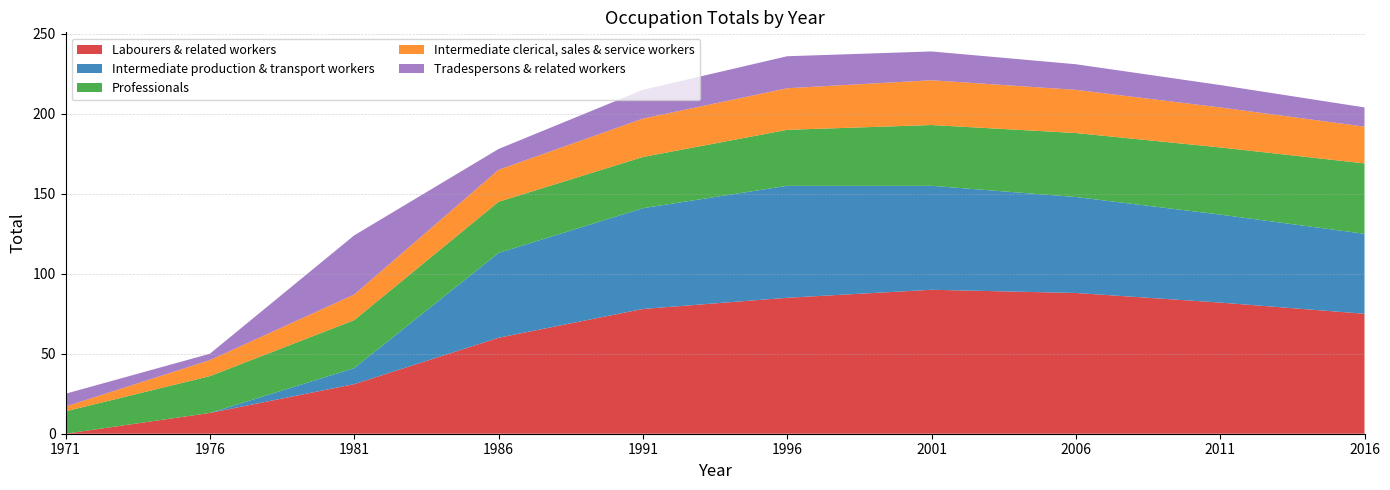

Reading left to right, what are all the values shown in this chart?

Labourers & related workers: 1971=0	1976=13	1981=31	1986=60	1991=78	1996=85	2001=90	2006=88	2011=82	2016=75
Intermediate production & transport workers: 1971=0	1976=0	1981=10	1986=53	1991=63	1996=70	2001=65	2006=60	2011=55	2016=50
Professionals: 1971=14	1976=23	1981=30	1986=32	1991=32	1996=35	2001=38	2006=40	2011=42	2016=44
Intermediate clerical, sales & service workers: 1971=3	1976=10	1981=16	1986=20	1991=24	1996=26	2001=28	2006=27	2011=25	2016=23
Tradespersons & related workers: 1971=8	1976=4	1981=37	1986=13	1991=18	1996=20	2001=18	2006=16	2011=14	2016=12